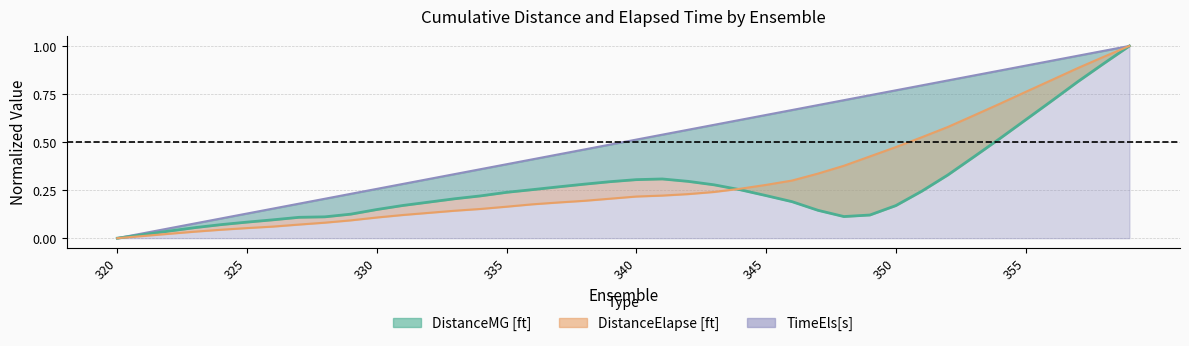

Reading left to right, list all the values displayed in this chart.

DistanceMG [ft]: 320=0.0	321=0.0	322=0.0	323=0.1	324=0.1	325=0.1	326=0.1	327=0.1	328=0.1	329=0.1	330=0.1	331=0.2	332=0.2	333=0.2	334=0.2	335=0.2	336=0.3	337=0.3	338=0.3	339=0.3	340=0.3	341=0.3	342=0.3	343=0.3	344=0.3	345=0.2	346=0.2	347=0.1	348=0.1	349=0.1	350=0.2	351=0.2	352=0.3	353=0.4	354=0.5	355=0.6	356=0.7	357=0.8	358=0.9	359=1.0
DistanceElapse [ft]: 320=0.0	321=0.0	322=0.0	323=0.0	324=0.0	325=0.1	326=0.1	327=0.1	328=0.1	329=0.1	330=0.1	331=0.1	332=0.1	333=0.1	334=0.2	335=0.2	336=0.2	337=0.2	338=0.2	339=0.2	340=0.2	341=0.2	342=0.2	343=0.2	344=0.3	345=0.3	346=0.3	347=0.3	348=0.4	349=0.4	350=0.5	351=0.5	352=0.6	353=0.6	354=0.7	355=0.8	356=0.8	357=0.9	358=0.9	359=1.0
TimeEls[s]: 320=0.0	321=0.0	322=0.1	323=0.1	324=0.1	325=0.1	326=0.2	327=0.2	328=0.2	329=0.2	330=0.3	331=0.3	332=0.3	333=0.3	334=0.4	335=0.4	336=0.4	337=0.4	338=0.5	339=0.5	340=0.5	341=0.5	342=0.6	343=0.6	344=0.6	345=0.6	346=0.7	347=0.7	348=0.7	349=0.7	350=0.8	351=0.8	352=0.8	353=0.8	354=0.9	355=0.9	356=0.9	357=0.9	358=1.0	359=1.0